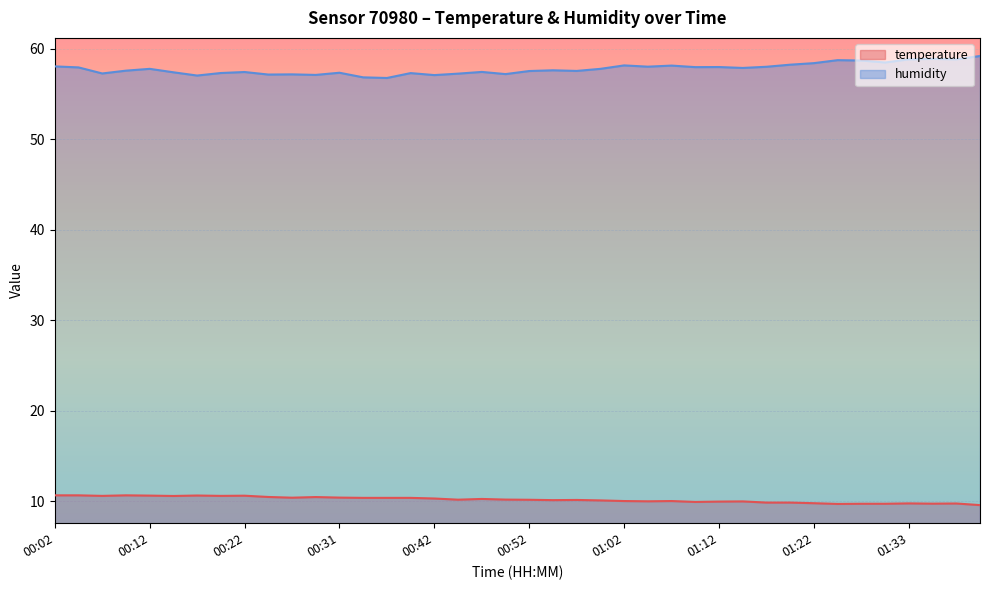

List the labels in order of temperature value, smallest first.

01:40, 01:25, 01:28, 01:30, 01:35, 01:38, 01:33, 01:22, 01:17, 01:20, 01:09, 01:12, 01:14, 01:04, 01:02, 01:07, 00:59, 00:54, 00:57, 00:52, 00:45, 00:49, 00:47, 00:42, 00:34, 00:37, 00:40, 00:26, 00:31, 00:29, 00:24, 00:14, 00:07, 00:19, 00:22, 00:12, 00:17, 00:02, 00:04, 00:09